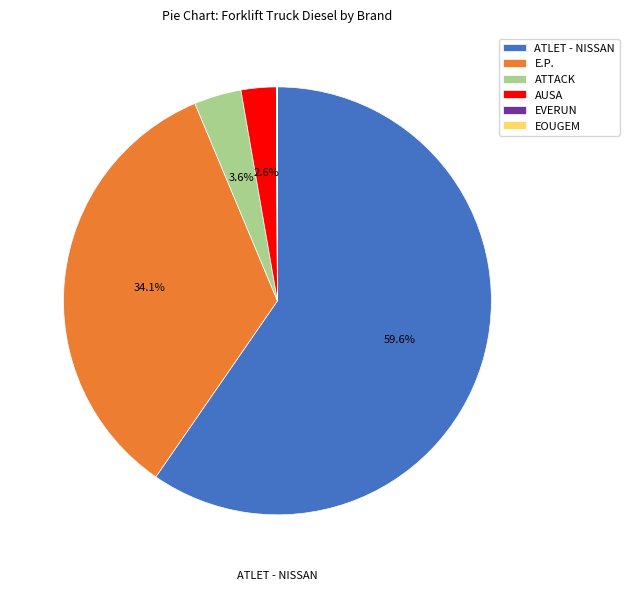

Which category has the biggest portion of the pie?

ATLET - NISSAN